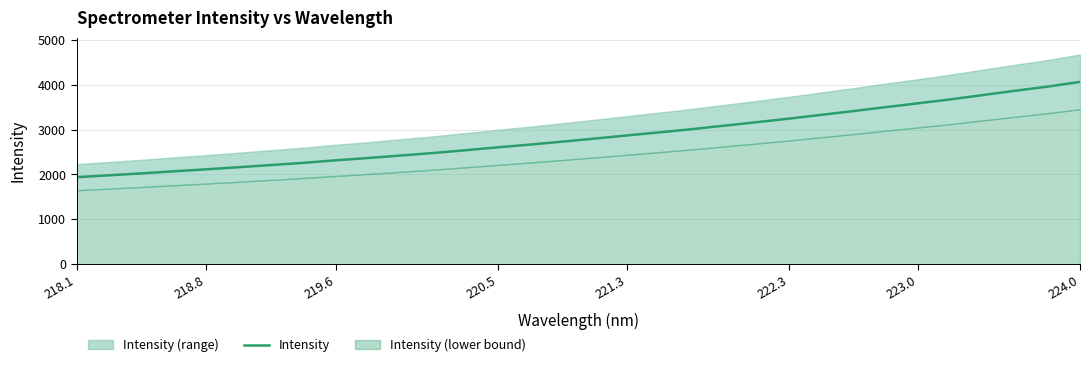

The value of Intensity at 218.1 is 1105.3. True or false?

False